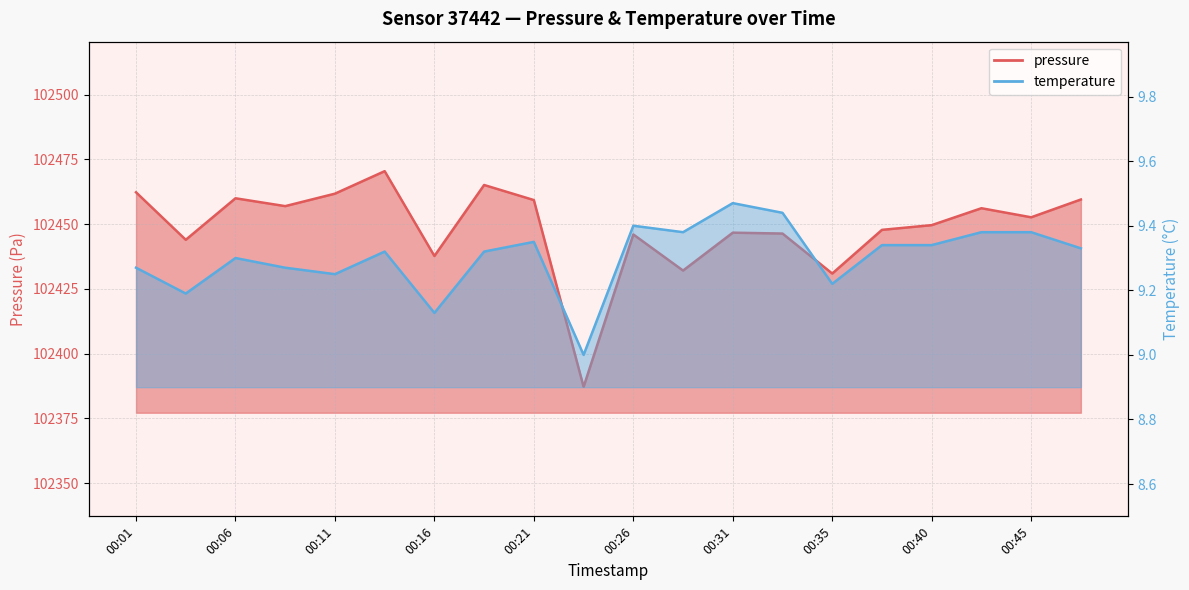

Reading right to left, what are all the values shown in this chart?

pressure: 00:48=102459.5	00:45=102452.7	00:43=102456.2	00:40=102449.6	00:38=102447.8	00:35=102430.9	00:33=102446.4	00:31=102446.7	00:28=102432.1	00:26=102446.0	00:23=102387.2	00:21=102459.3	00:18=102465.1	00:16=102437.7	00:14=102470.5	00:11=102461.8	00:09=102457.0	00:06=102460.0	00:04=102444.0	00:01=102462.3
temperature: 00:48=9.3	00:45=9.4	00:43=9.4	00:40=9.3	00:38=9.3	00:35=9.2	00:33=9.4	00:31=9.5	00:28=9.4	00:26=9.4	00:23=9.0	00:21=9.3	00:18=9.3	00:16=9.1	00:14=9.3	00:11=9.2	00:09=9.3	00:06=9.3	00:04=9.2	00:01=9.3